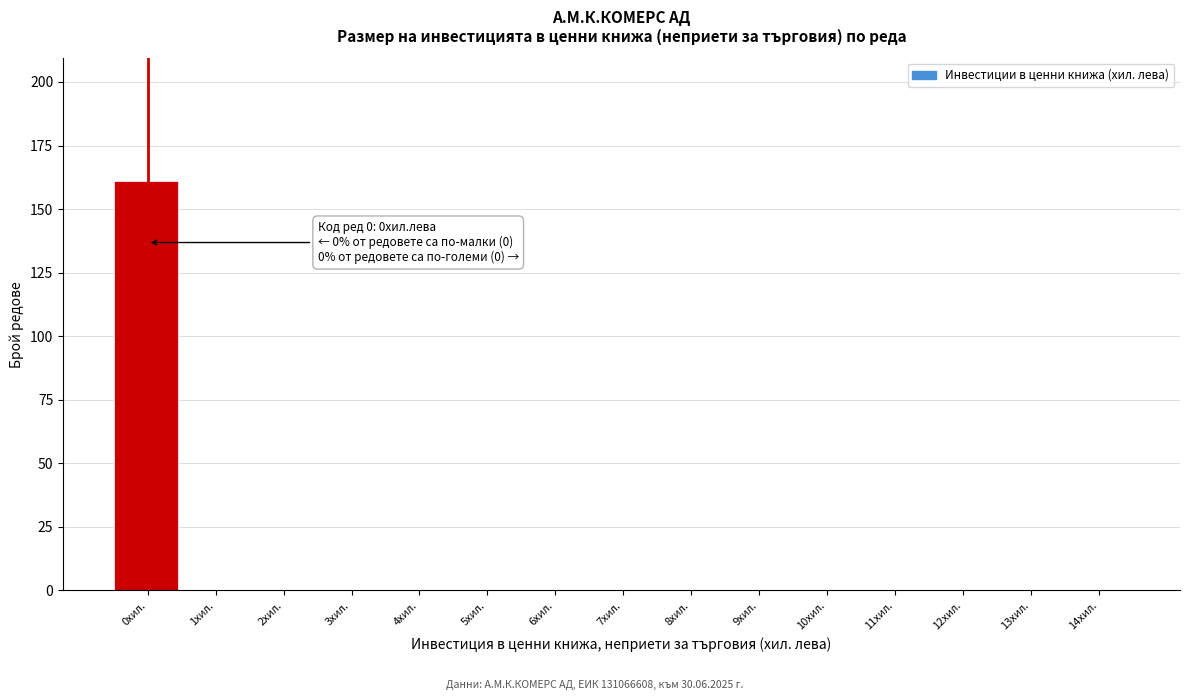

Reading left to right, extract all data points from this chart.

0хил.=161	1хил.=0	2хил.=0	3хил.=0	4хил.=0	5хил.=0	6хил.=0	7хил.=0	8хил.=0	9хил.=0	10хил.=0	11хил.=0	12хил.=0	13хил.=0	14хил.=0